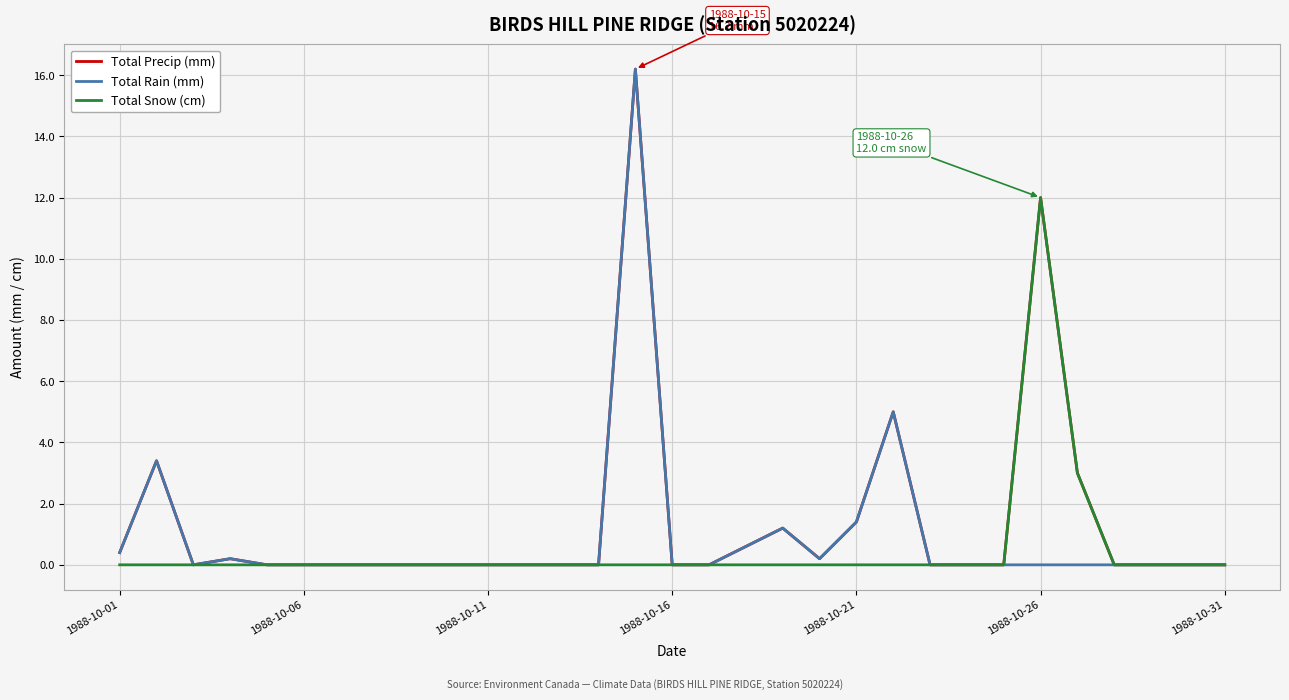

What is the maximum value for Total Precip (mm)?

16.2